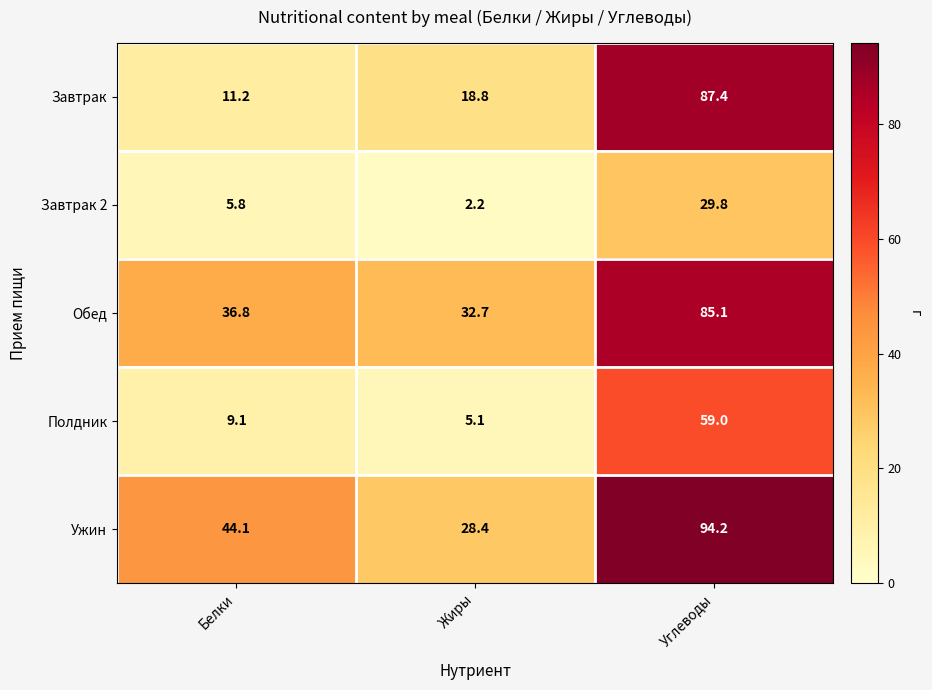

The value of Завтрак 2 at Жиры is 2.2. True or false?

True